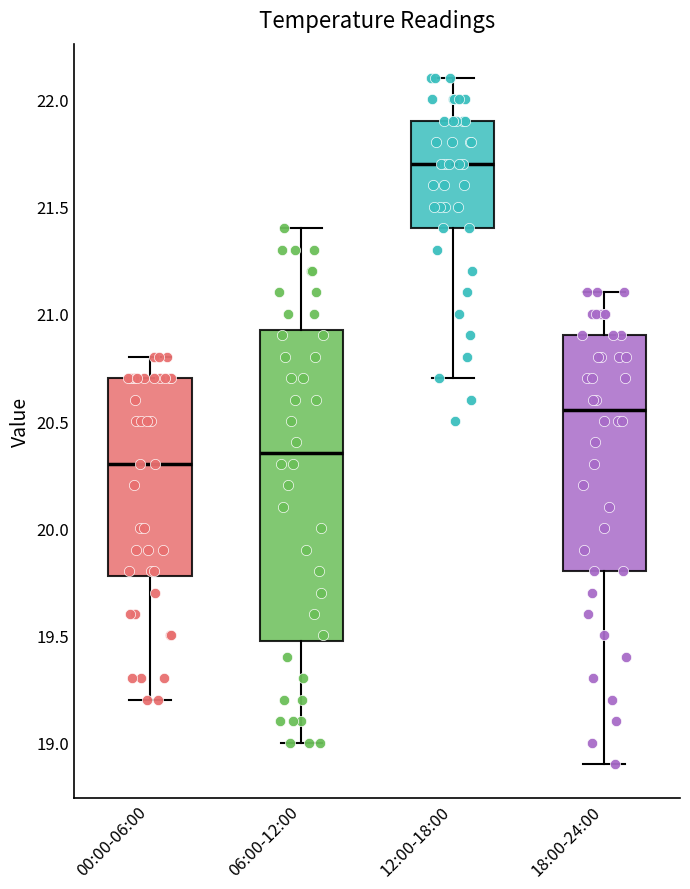

Reading left to right, transcribe this box plot: for each box, give where its median line is, the range the box spans, and where its two whiskers end, as read against the y-axis. The values are not printed on the chart, so give them approximately, as read against the axis.

00:00-06:00: median 20.30, box 19.80 to 20.70, whiskers 19.20 to 20.80
06:00-12:00: median 20.35, box 19.50 to 20.95, whiskers 19.00 to 21.40
12:00-18:00: median 21.70, box 21.40 to 21.90, whiskers 20.70 to 22.10
18:00-24:00: median 20.55, box 19.80 to 20.90, whiskers 18.90 to 21.10